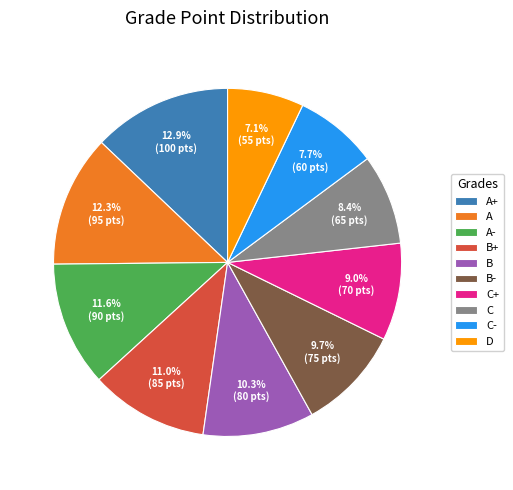

What is the largest slice in the pie chart?

A+